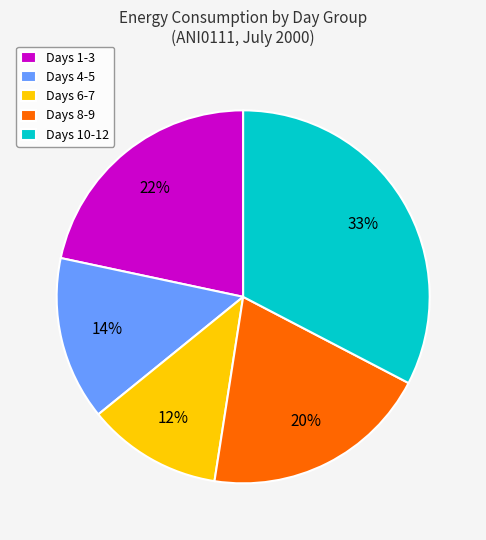

Which slice is the largest?

Days 10-12